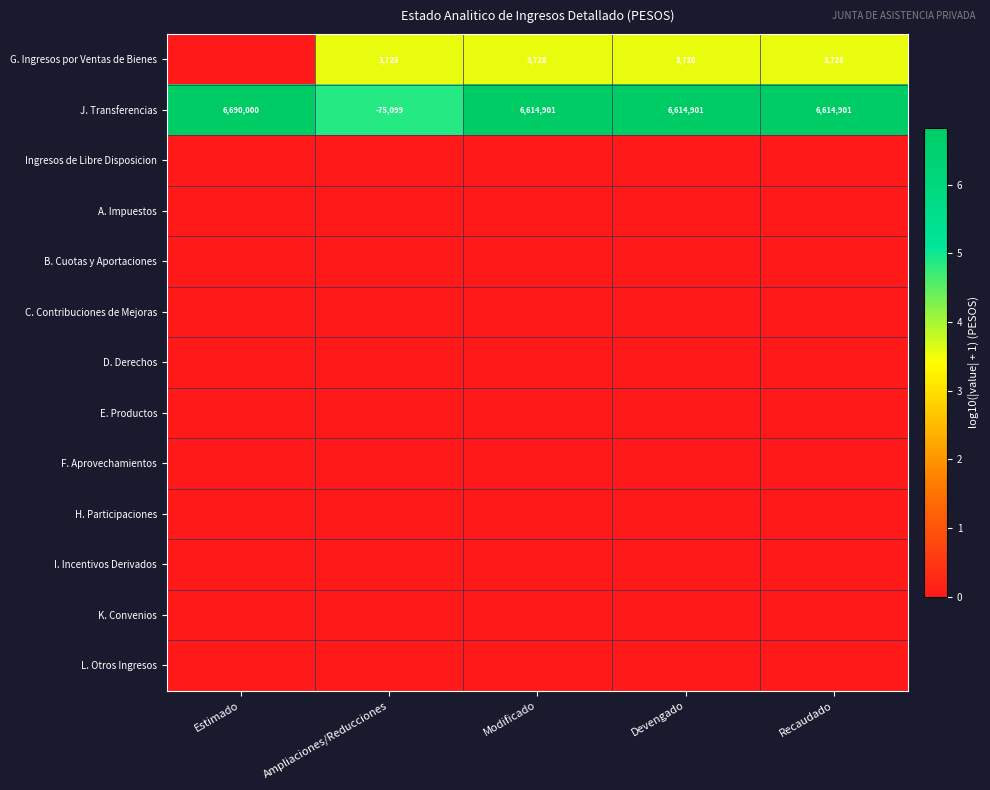

What is the sum of the G. Ingresos por Ventas de Bienes values at Modificado and Recaudado?

7456